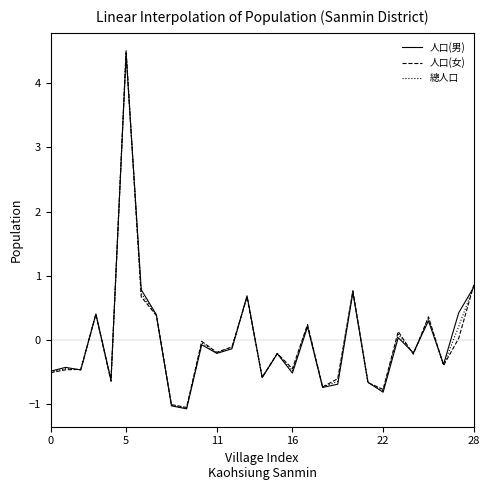

What is the greatest value displayed?

4.5